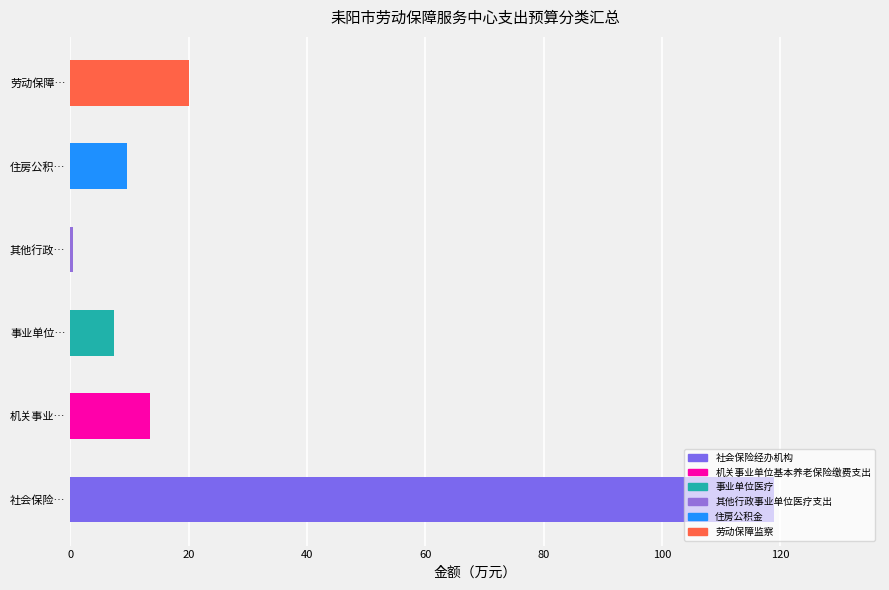

Are the bars horizontal?

Yes